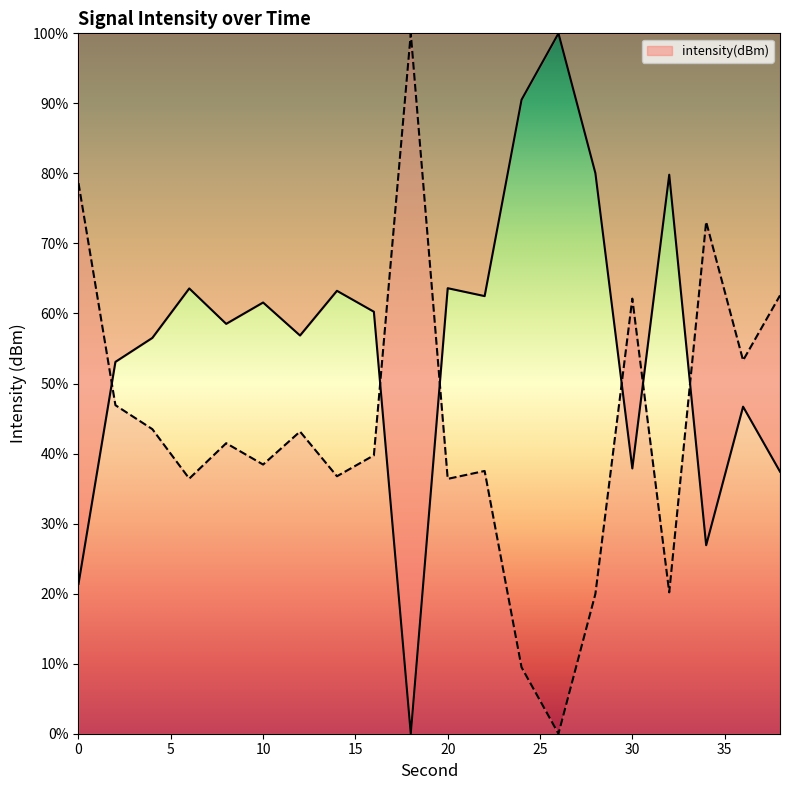

List the labels in order of value, largest first.

26, 24, 28, 32, 20, 6, 14, 22, 10, 16, 8, 12, 4, 2, 36, 30, 38, 34, 0, 18